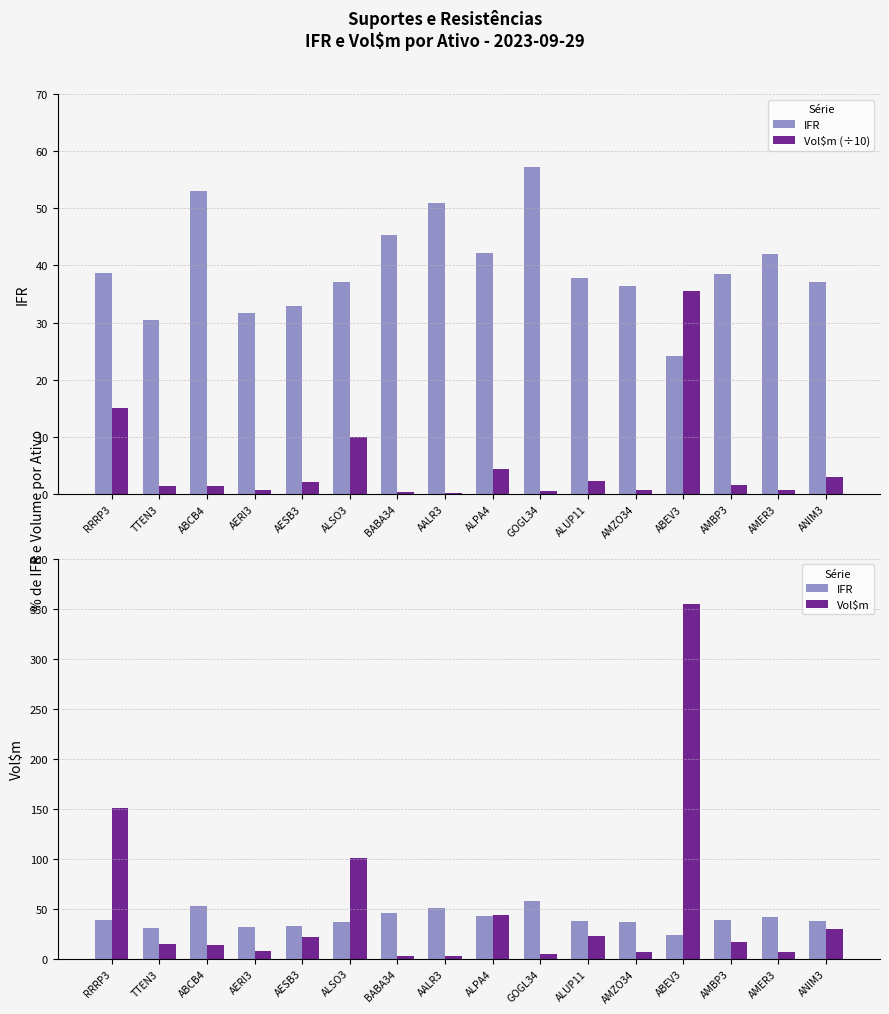

Rank the series by their maximum value, from lowest to highest.

Vol$m (÷10), IFR, Vol$m